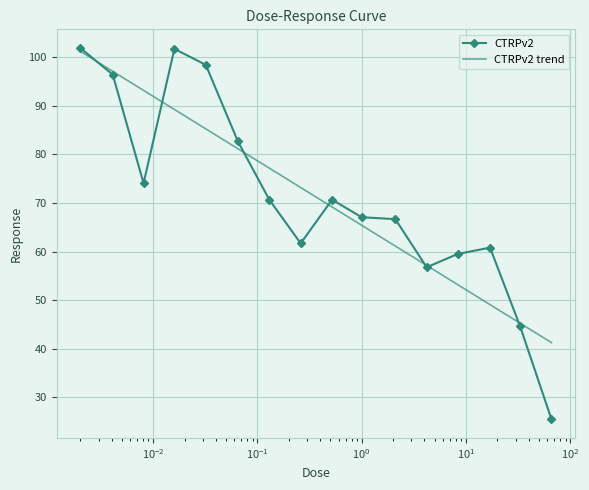

Does the chart have visible grid lines?

Yes